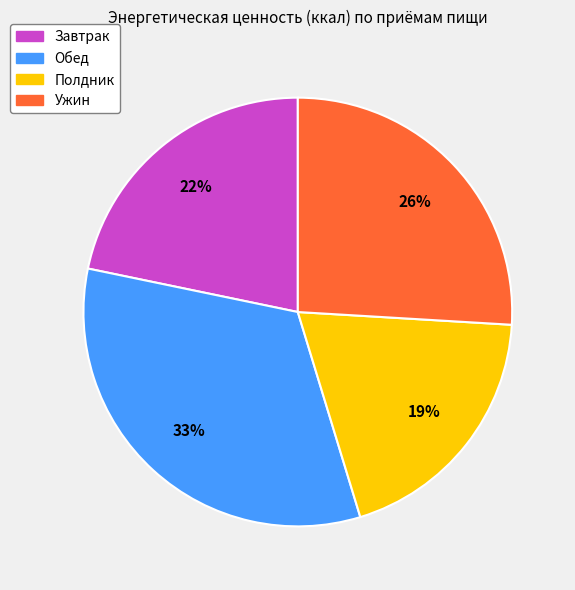

To the nearest percent, what is the combined percentage of Завтрак and Ужин?

48%